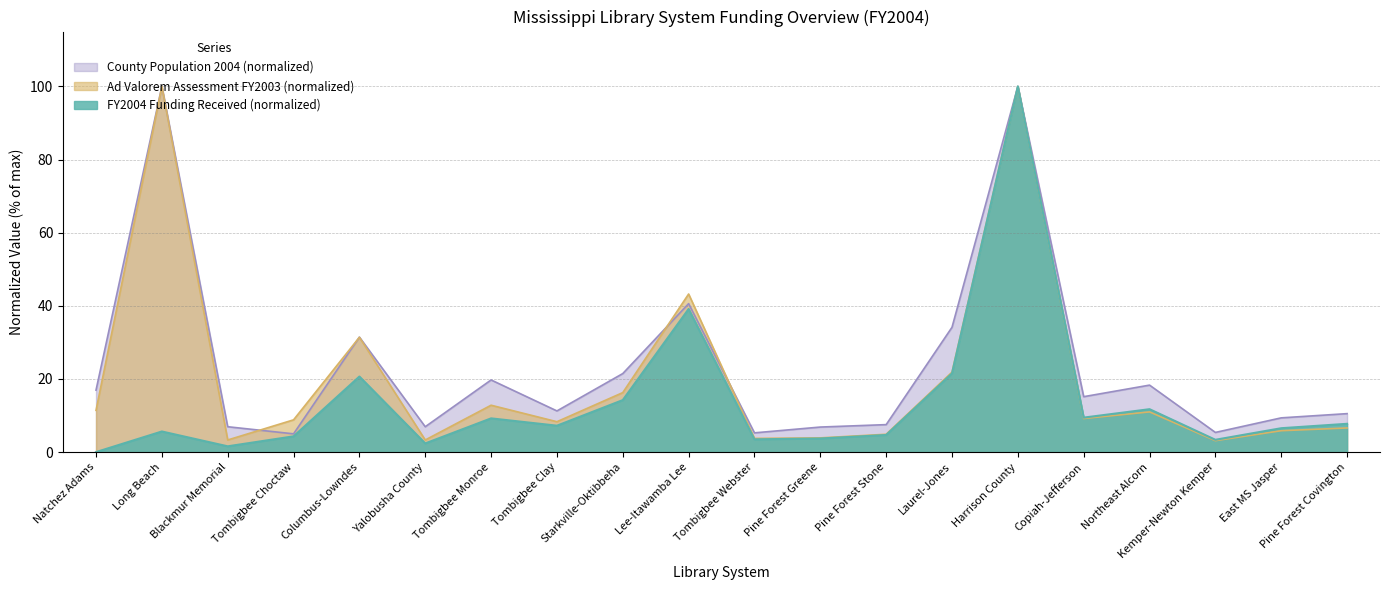

At which category does County Population 2004 reach its first local valley?

Tombigbee Choctaw